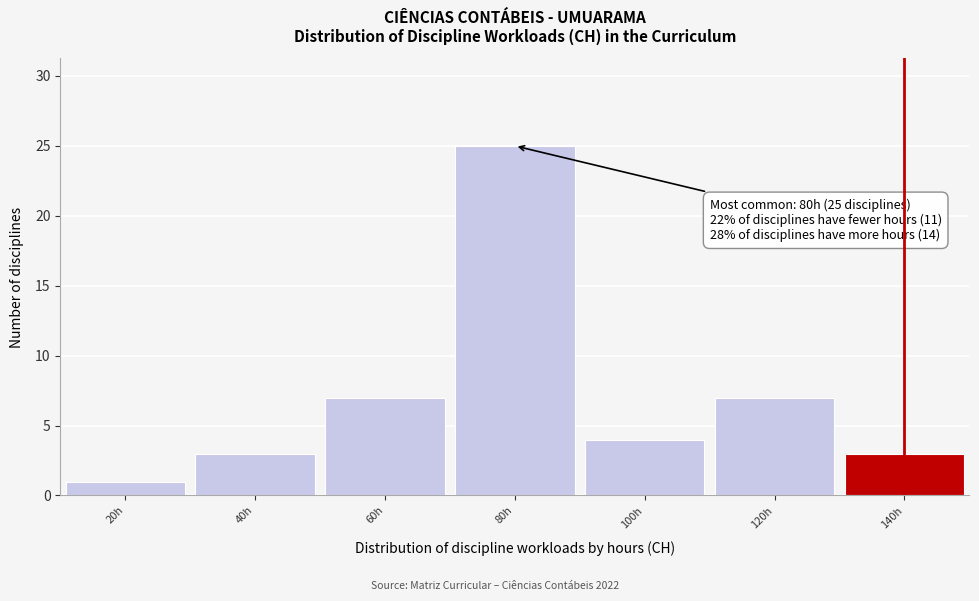

Which range on the x-axis has the tallest bar?

70 to 90